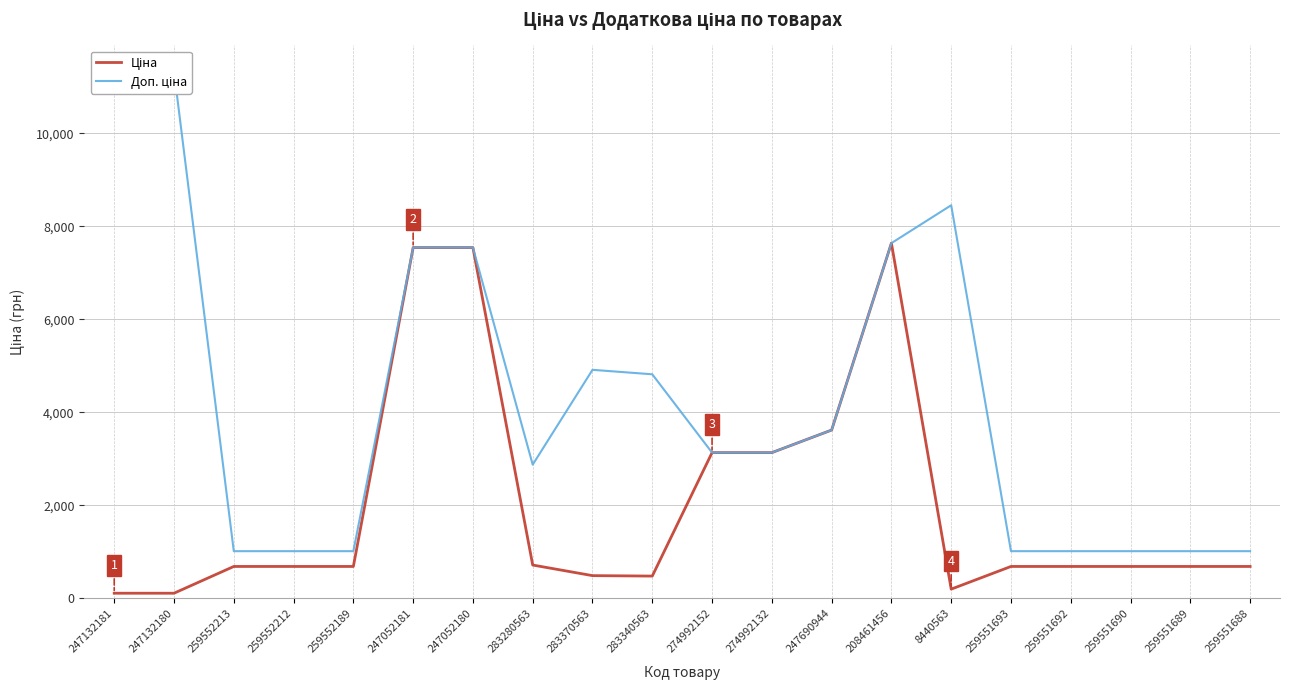

Which series has the largest range (max minus min)?

Доп. ціна